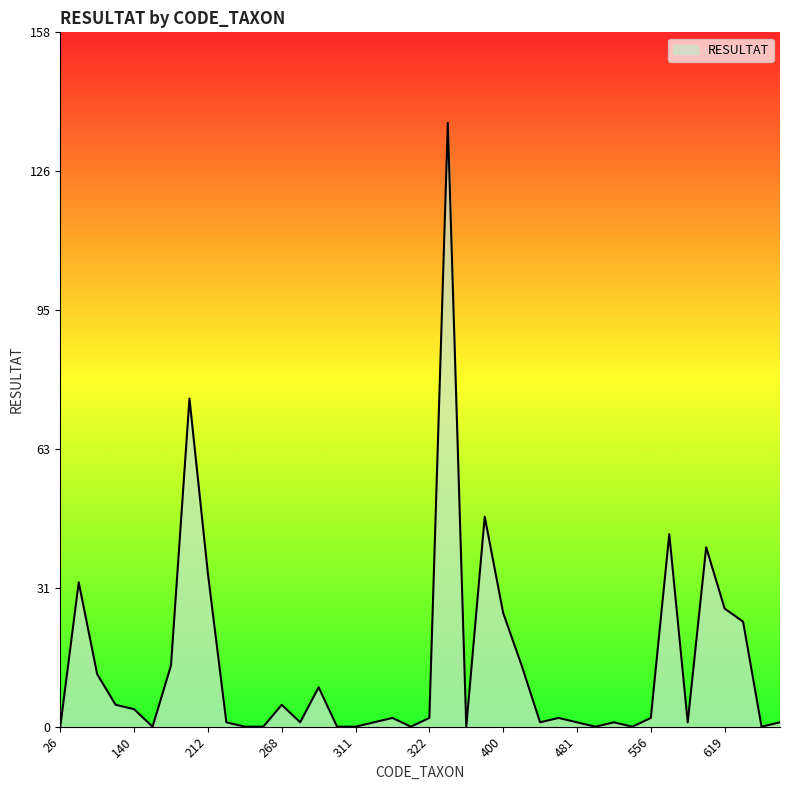

What is the difference between the maximum and minimum values?

138